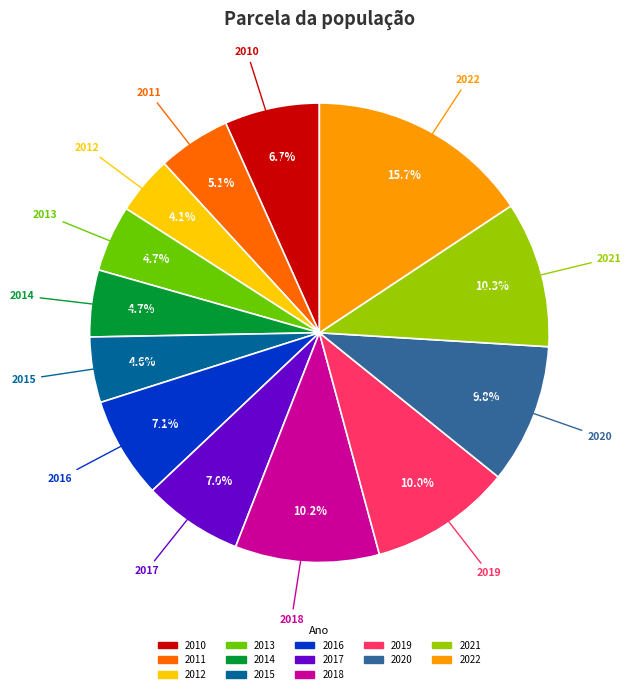

What is the smallest slice in the pie chart?

2012